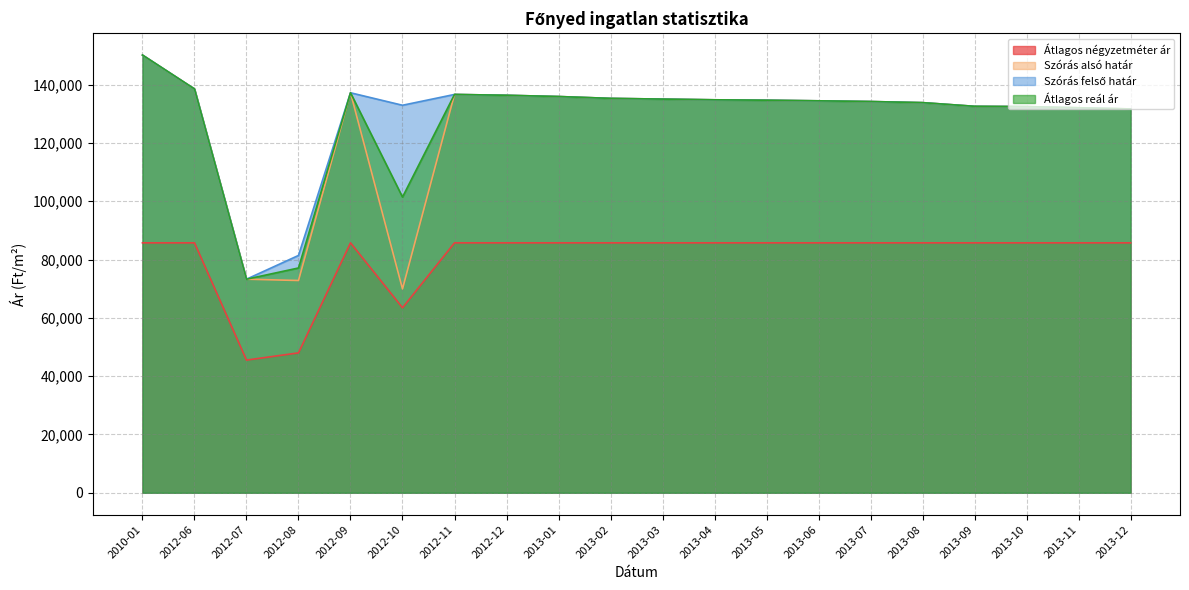

What is the minimum value shown in the chart?

45500